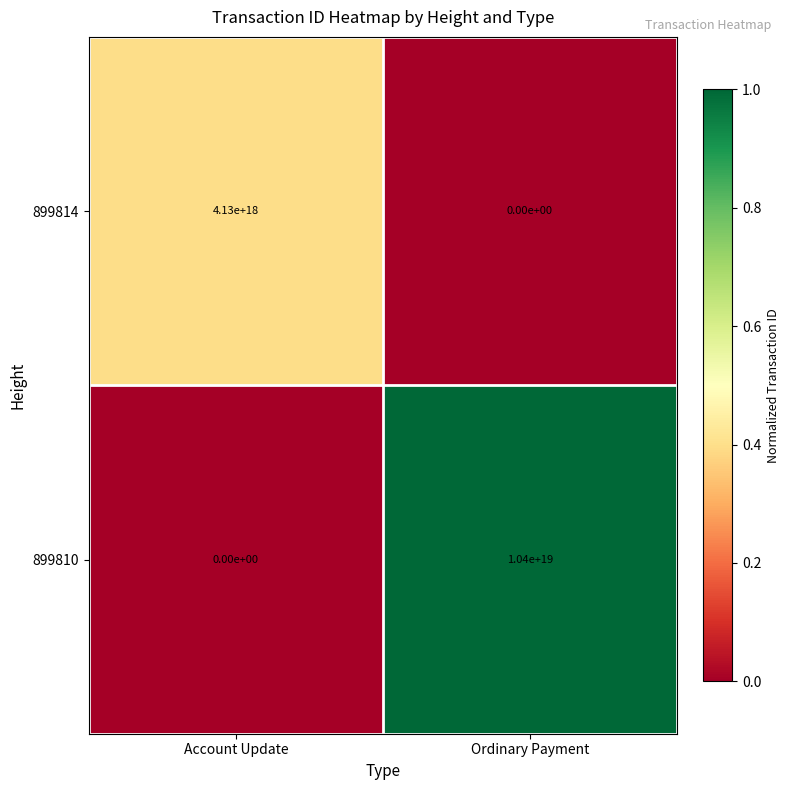

How many values in the 899814 series are below 4130000000000000000?

1